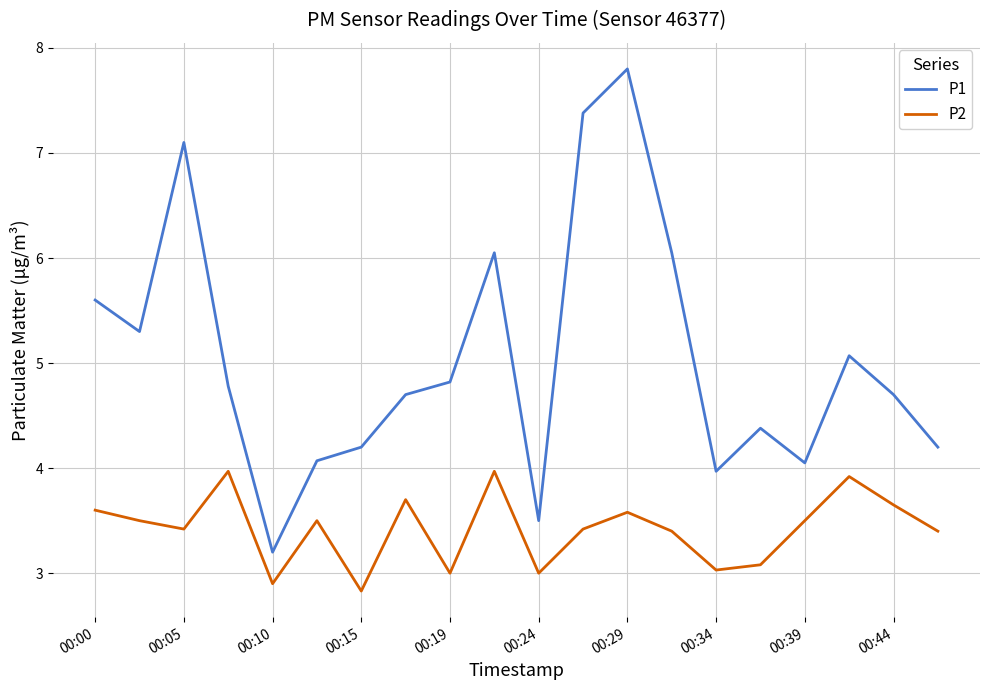

What is the difference between the maximum and minimum values in the P1 series?

4.6